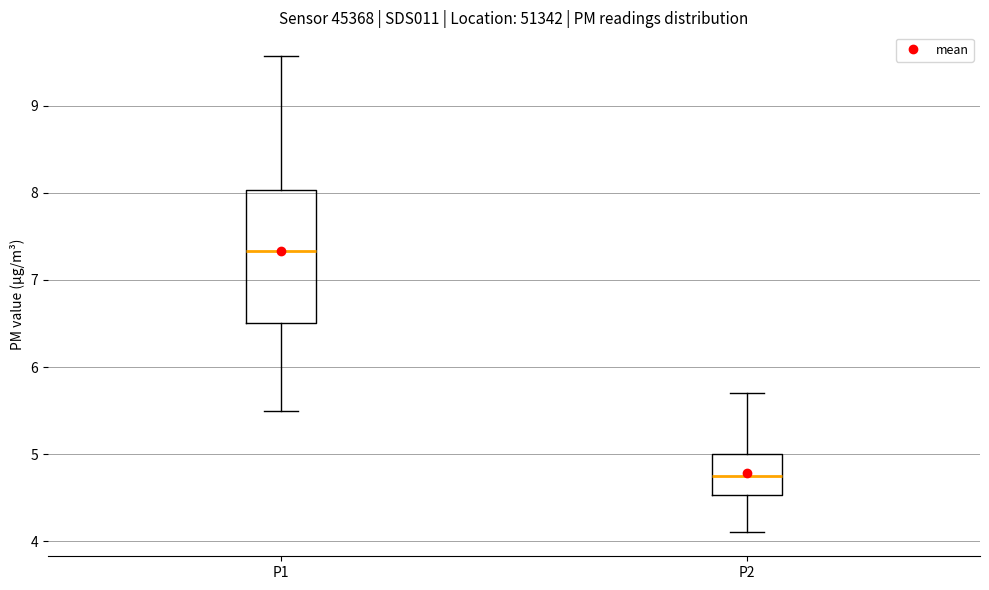

Which box's median line is the lowest?

P2